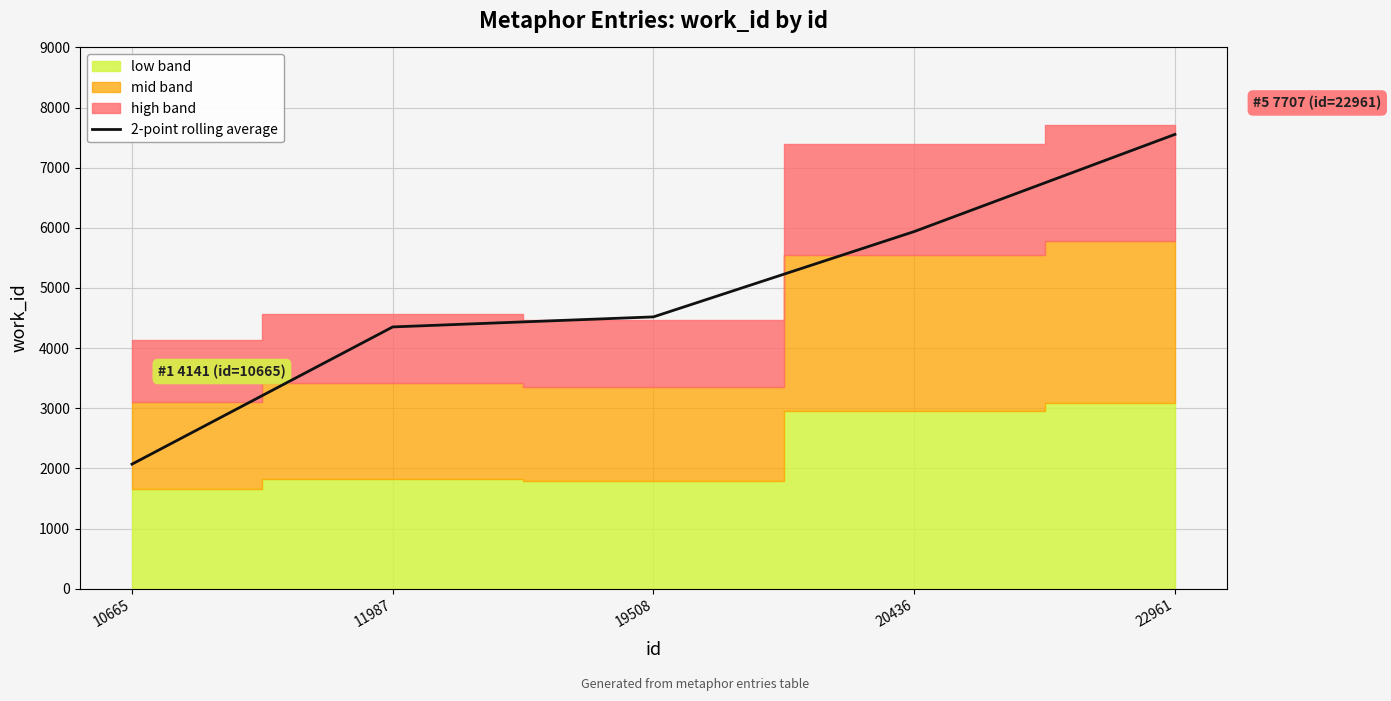

What is the difference between the maximum and minimum values?

5484.0